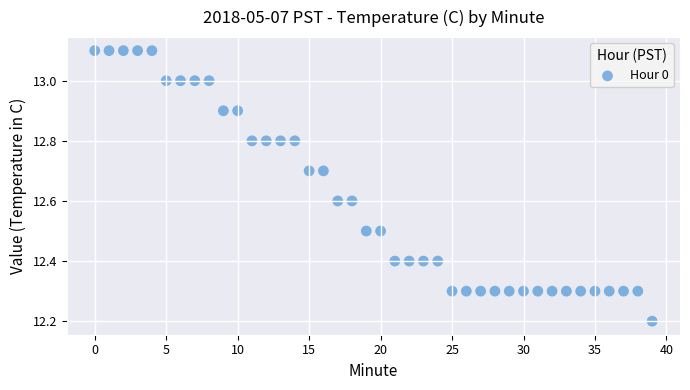

What is the range of Y values (max minus min)?

0.9